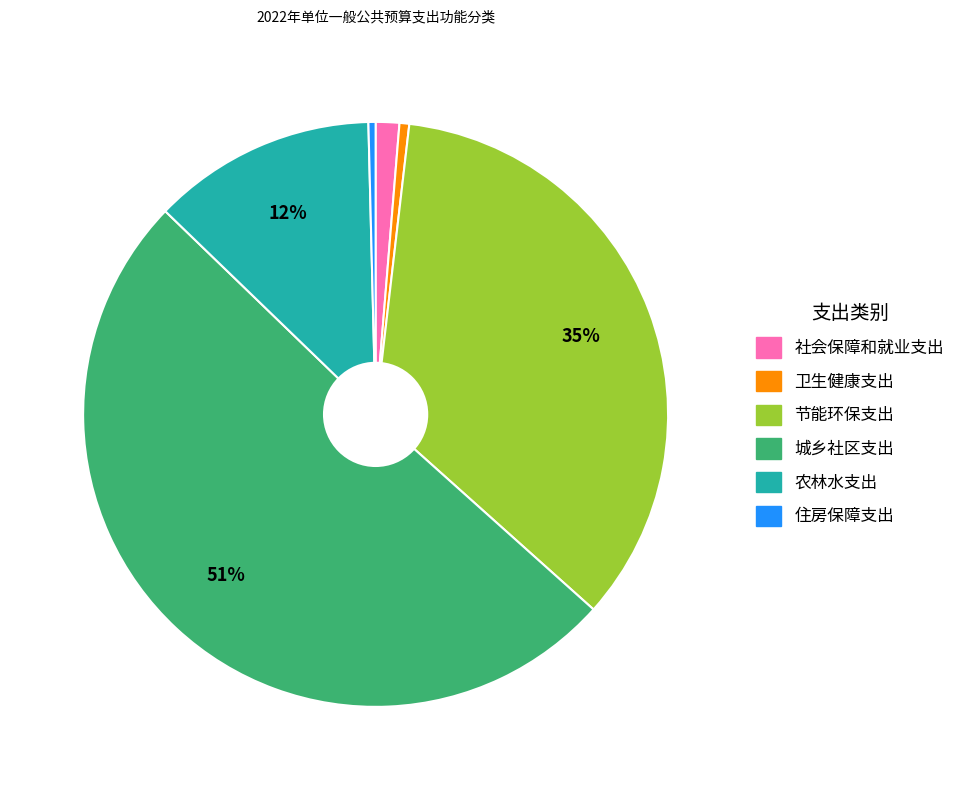

How many slices are in this pie chart?

6